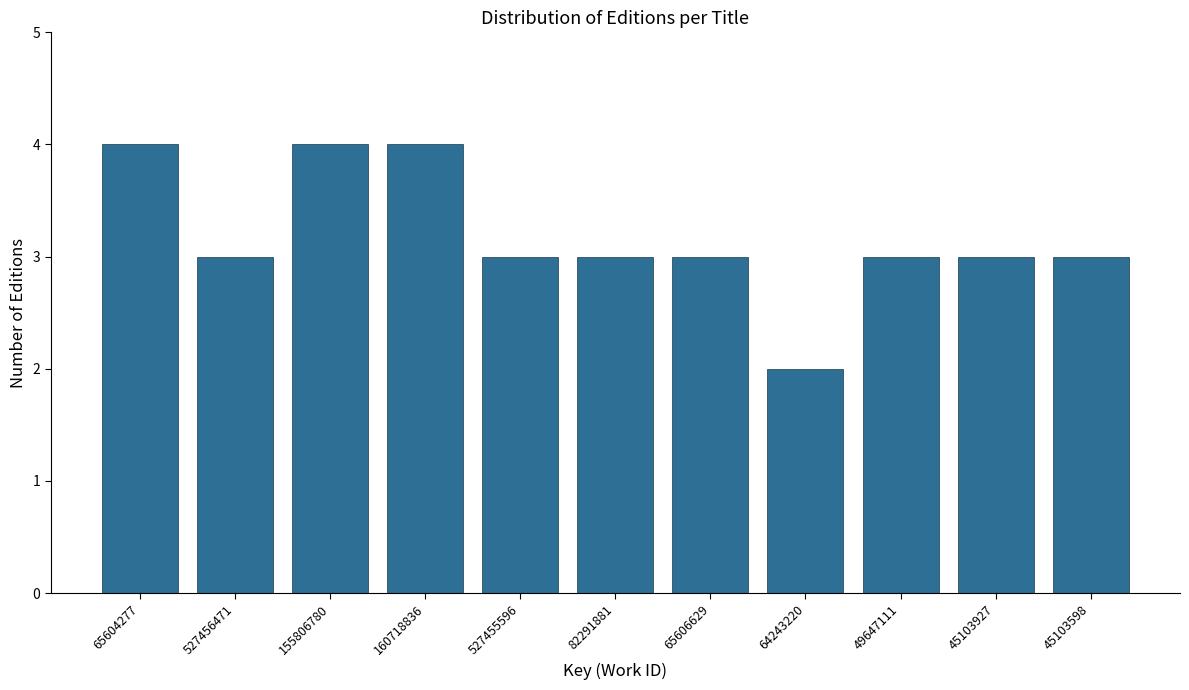

Reading left to right, list all the values displayed in this chart.

4	3	4	4	3	3	3	2	3	3	3